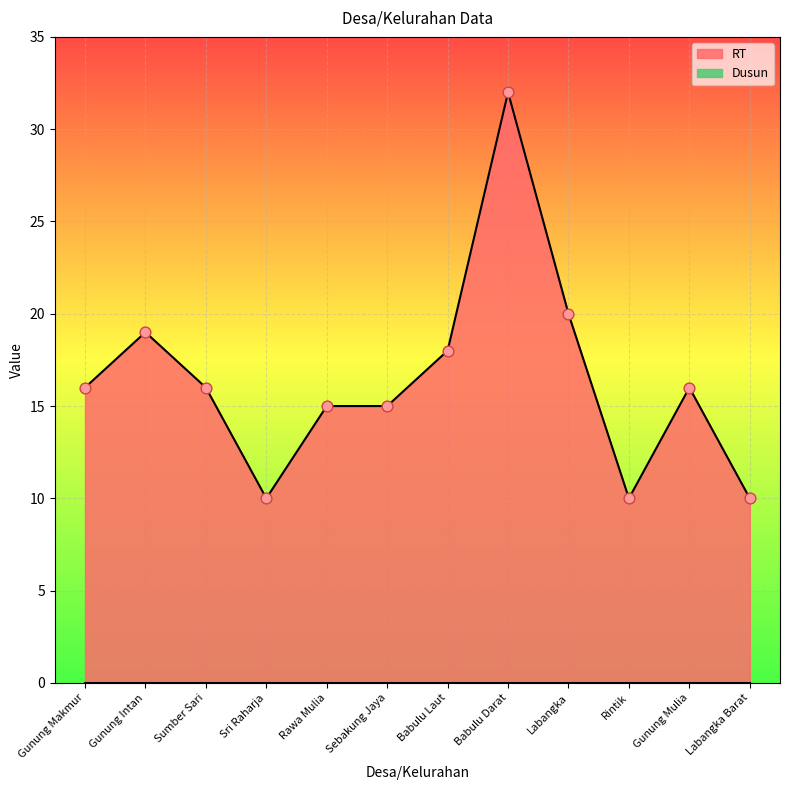

What is the change in value from Gunung Makmur to Sri Raharja?

-6